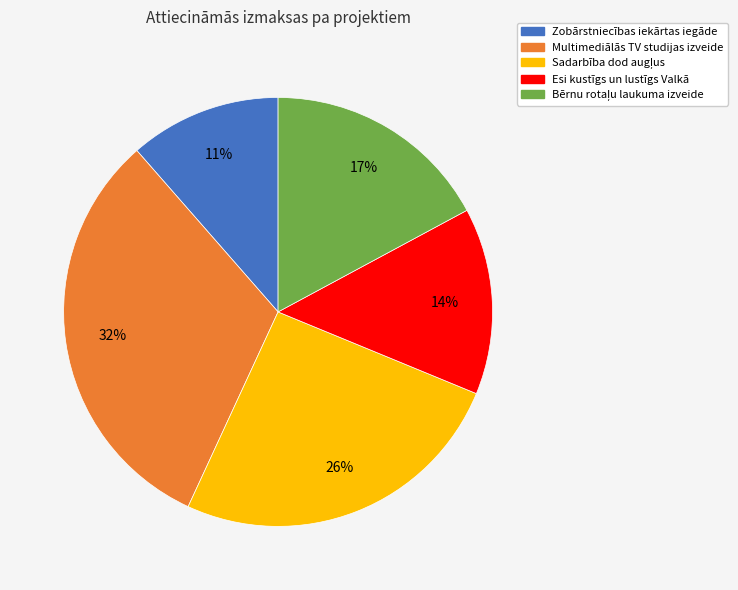

To the nearest percent, what is the average slice percentage?

20%